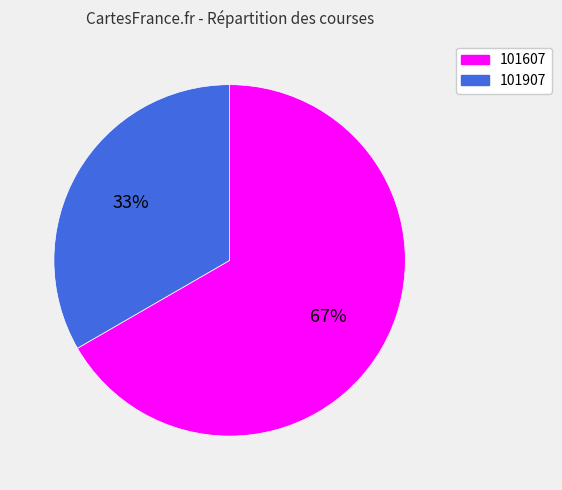

To the nearest percent, what is the average slice percentage?

50%